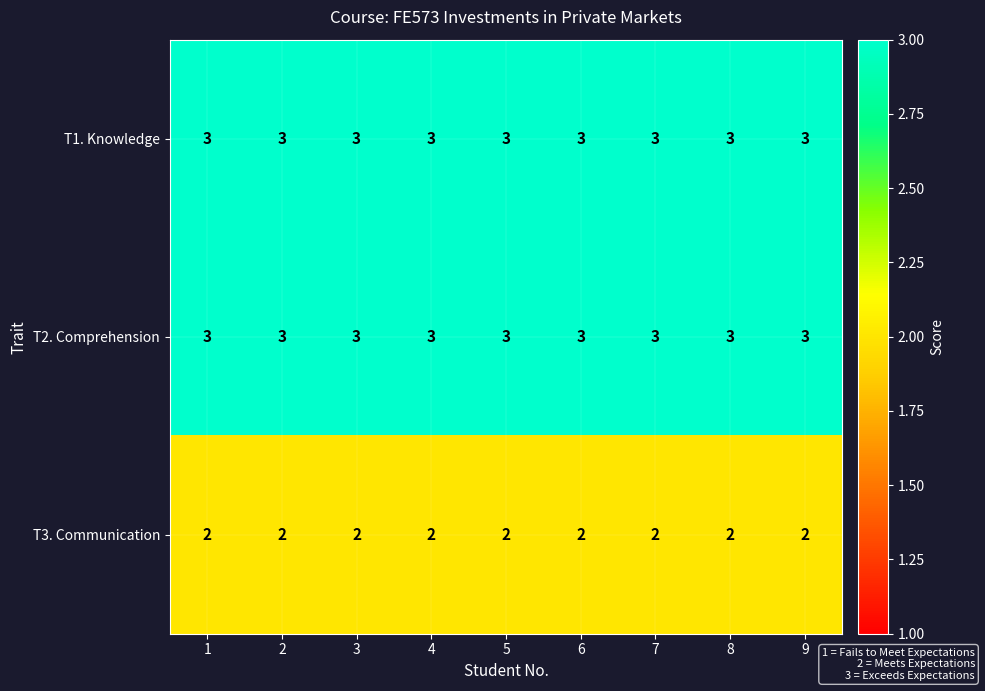

Is the value of T2. Comprehension at 5 greater than the value of T3. Communication at 9?

Yes